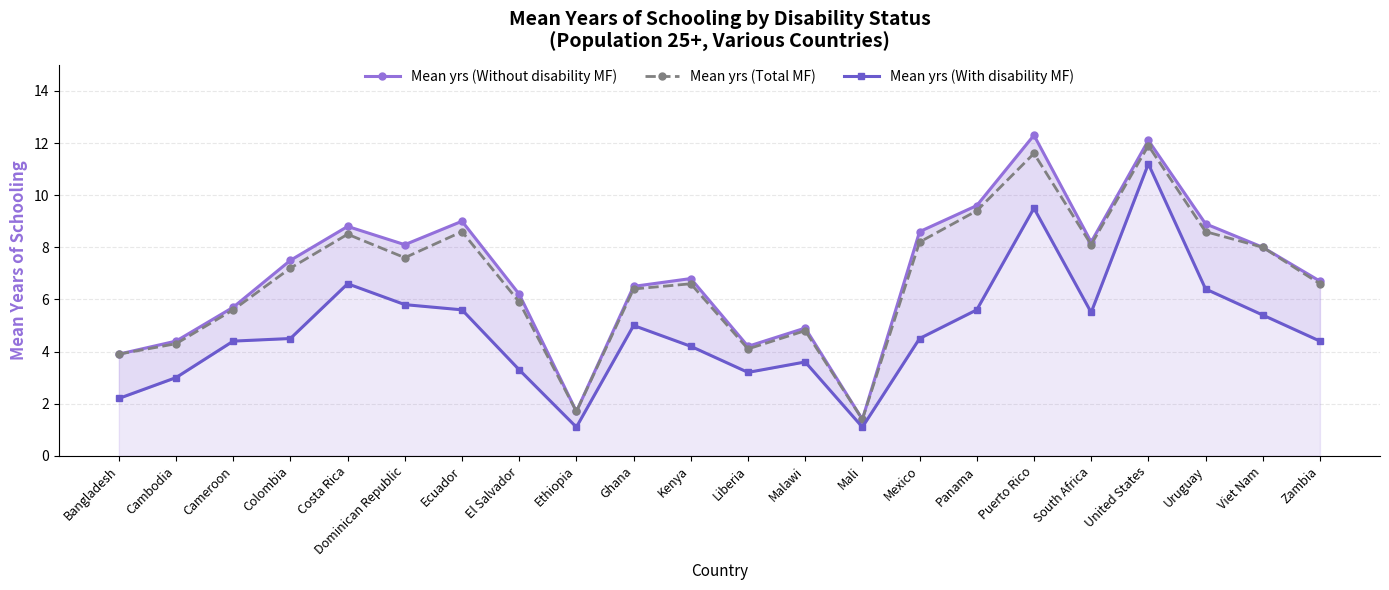

At which category is the sum across all series the highest?

United States